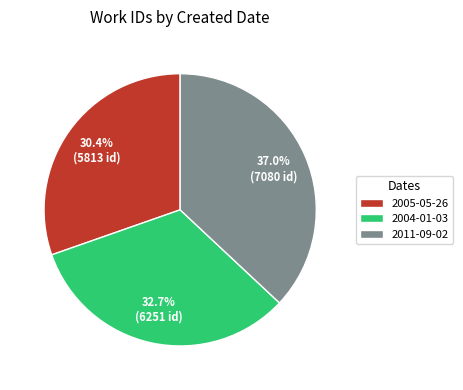

How many segments does this pie chart have?

3